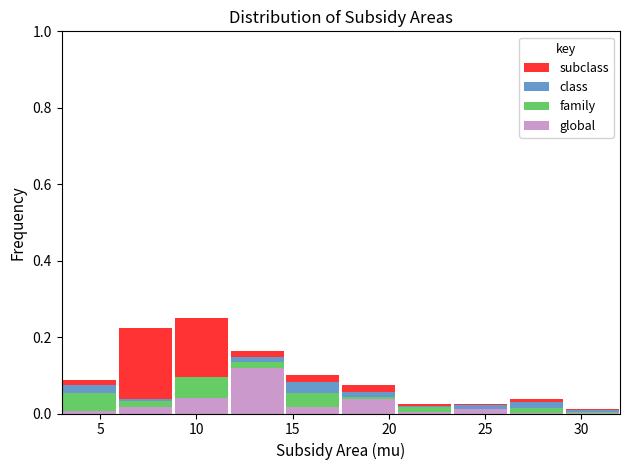

Reading left to right, list every stacked bar in this chart as the range it spans on the x-axis followed by its total height. Neither the bar edges nor the heights are printed on the chart, so give them approximately, as read against the axes.

3.0 to 5.9: 0.08
5.9 to 8.8: 0.22
8.8 to 11.7: 0.26
11.7 to 14.6: 0.16
14.6 to 17.5: 0.10
17.5 to 20.4: 0.08
20.4 to 23.3: 0.02
23.3 to 26.2: 0.02
26.2 to 29.1: 0.04
29.1 to 32.0: under 0.02